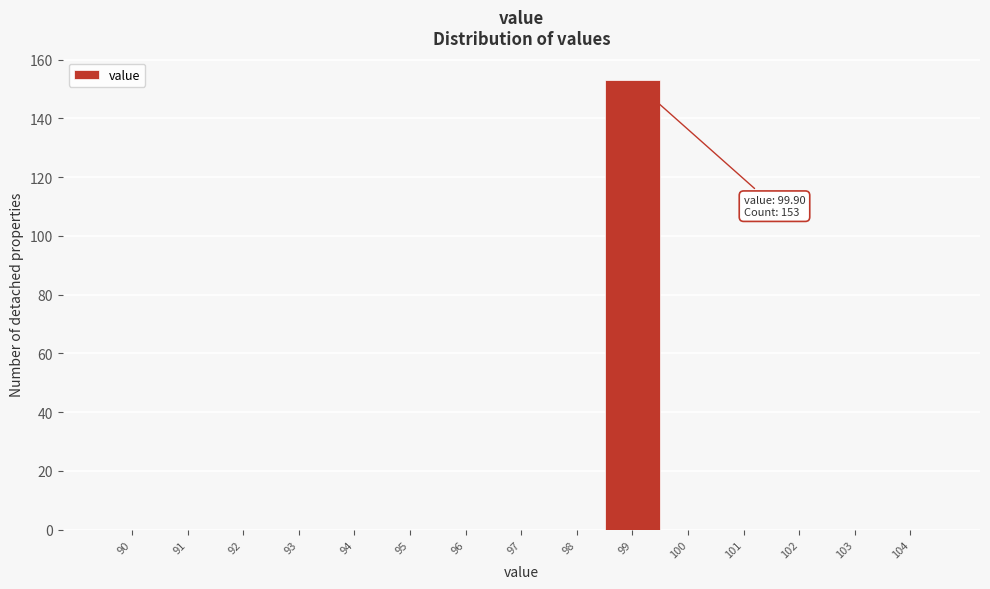

Reading right to left, transcribe all the data shown in this chart.

104=0	103=0	102=0	101=0	100=0	99=153	98=0	97=0	96=0	95=0	94=0	93=0	92=0	91=0	90=0